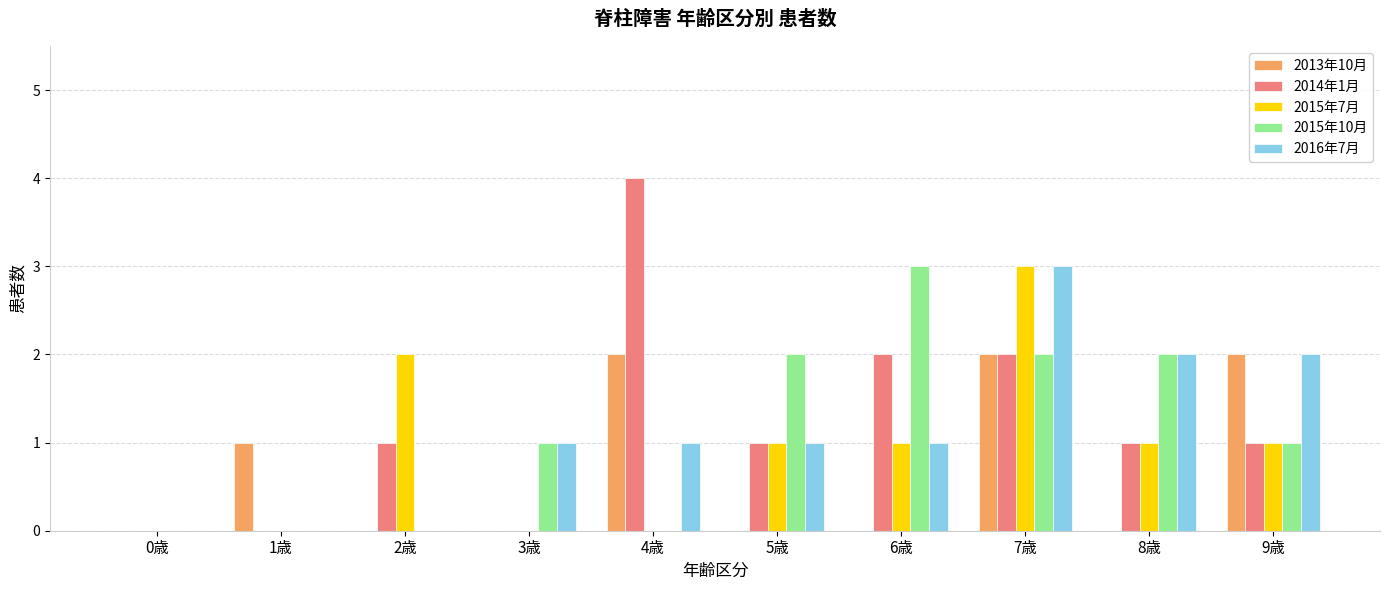

Which label corresponds to the largest value in the chart?

4歳